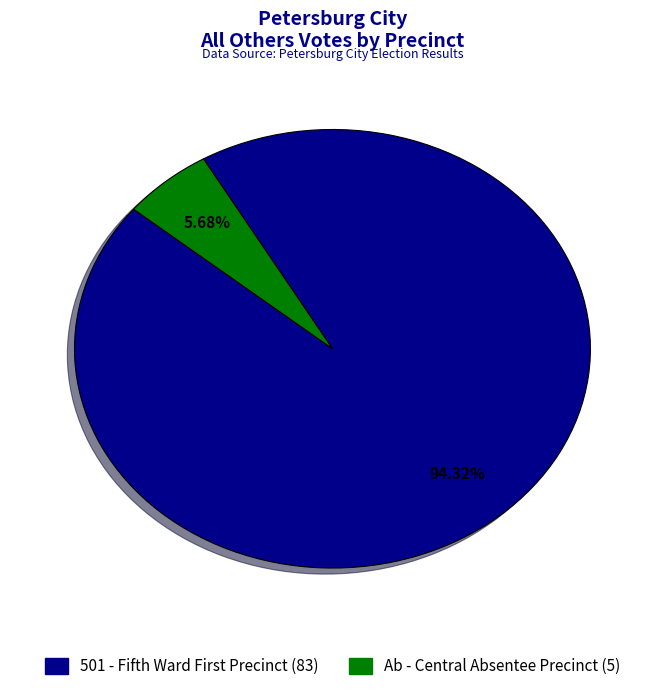

Is there a majority slice in this chart?

Yes